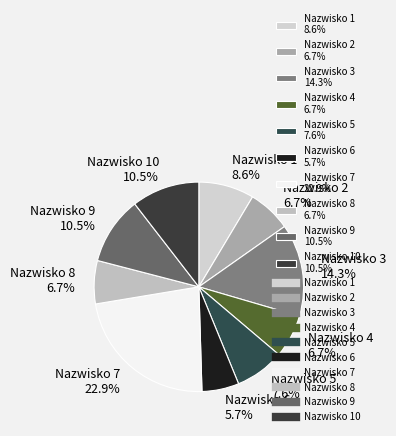

How many slices are in this pie chart?

10